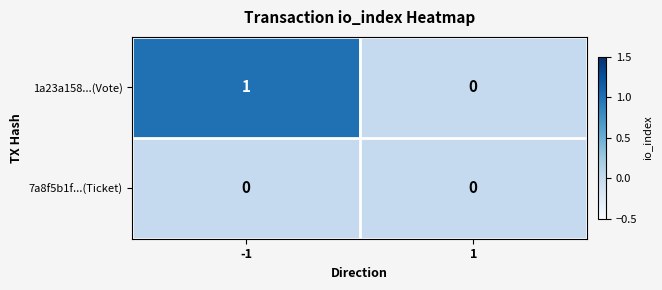

Is it true that 1a23a158...(Vote) equals 0 at 1?

True